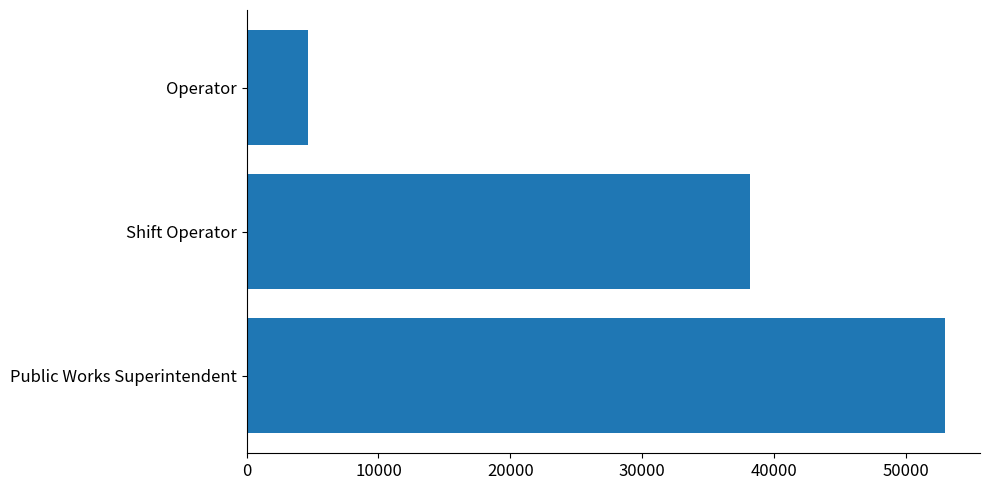

What is the difference between the values at Public Works Superintendent and Operator?

48318